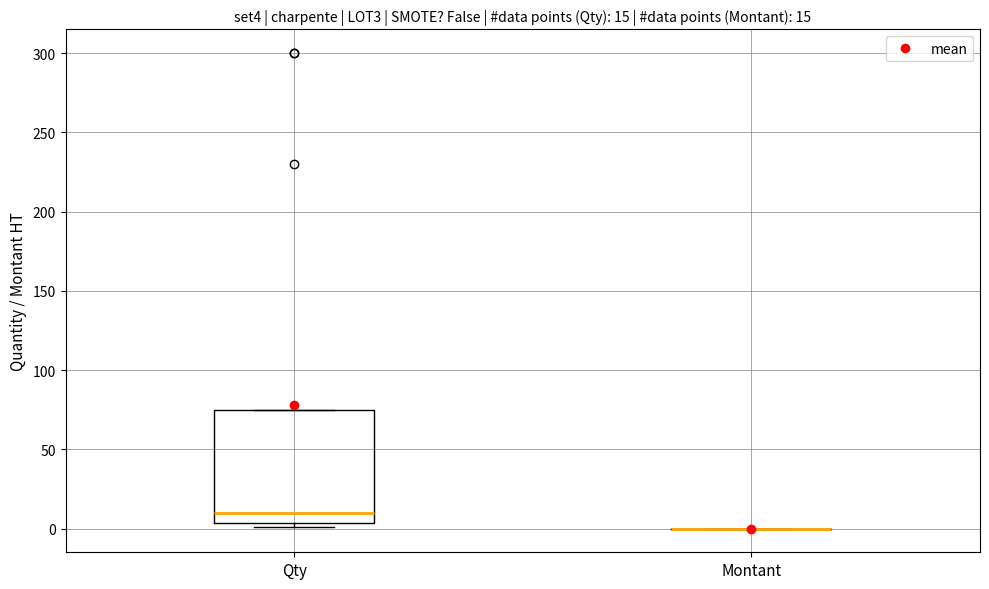

Which box is the tallest, from its lower edge to its upper edge?

Qty